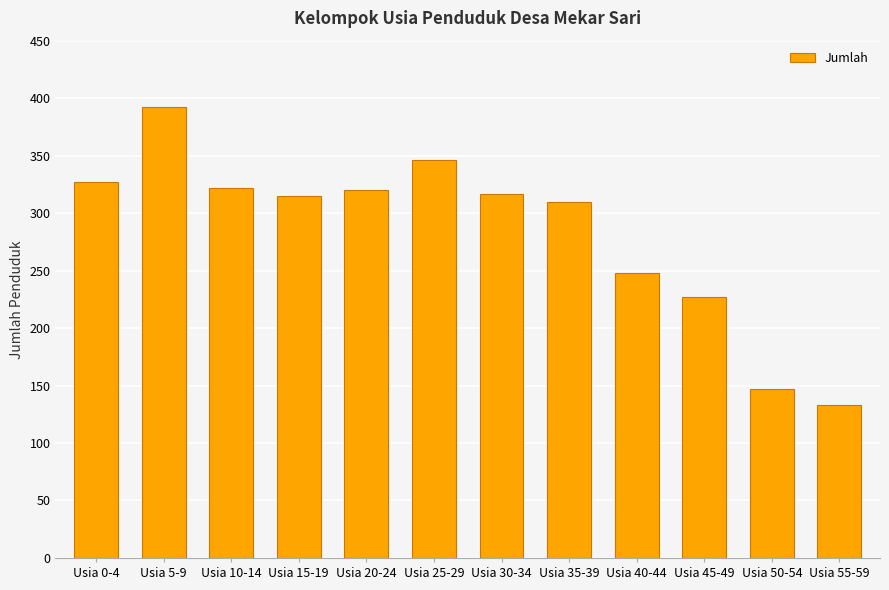

What is the label of the 11th bar from the right?

Usia 5-9